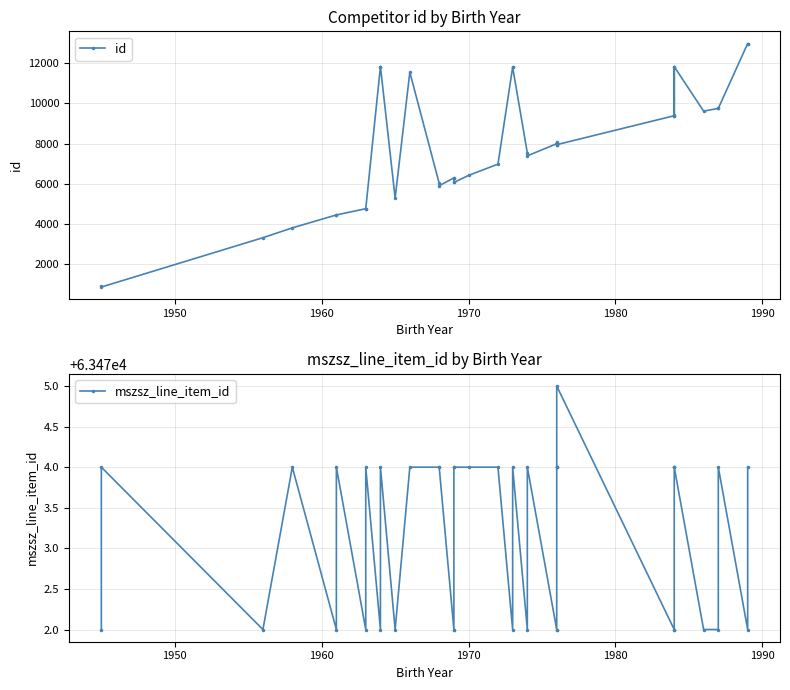

Is the value of mszsz_line_item_id at 15 greater than the value of id at 34?

Yes